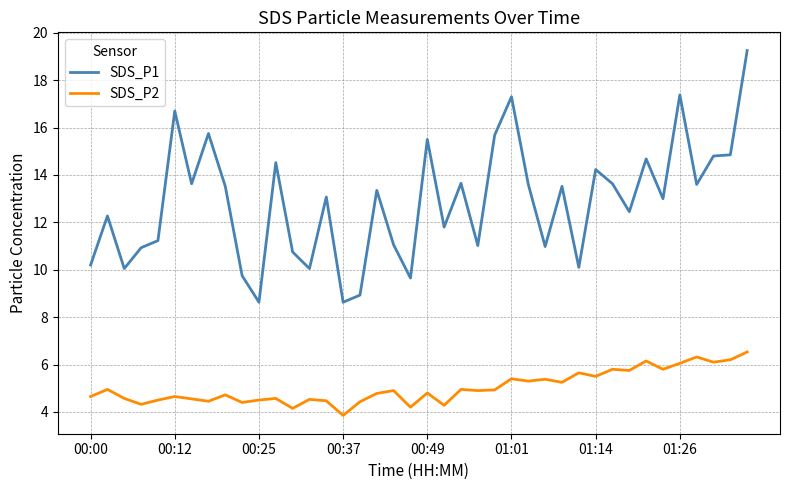

Which series has the largest range (max minus min)?

SDS_P1